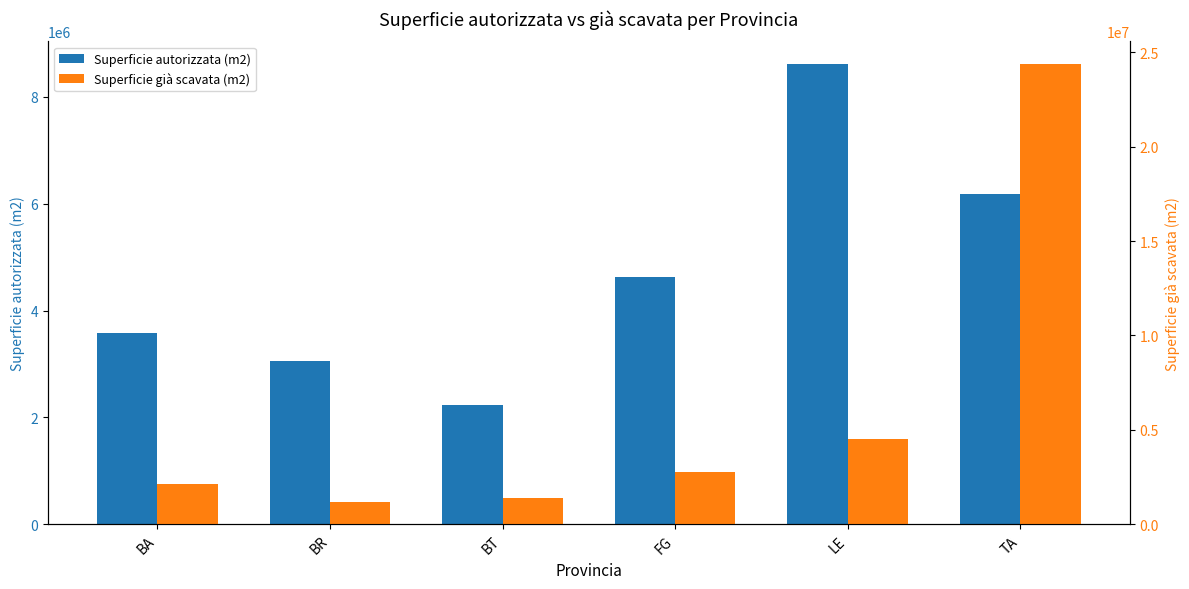

Rank the series at BR from lowest to highest value.

Superficie già scavata (m2), Superficie autorizzata (m2)